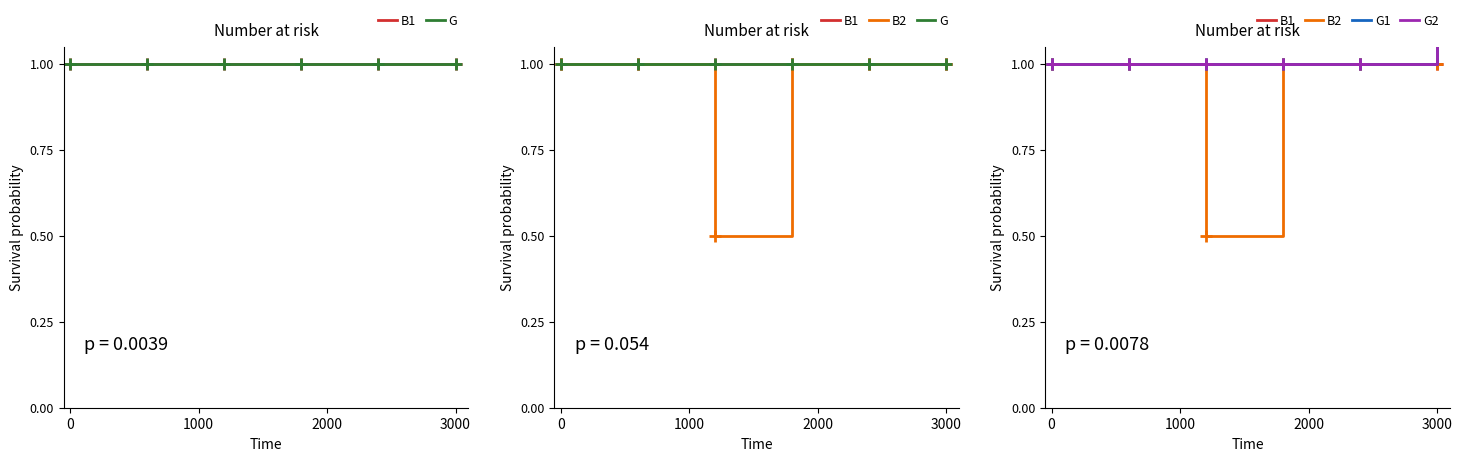

The G1 series shows 1.0 at 2000. True or false?

True